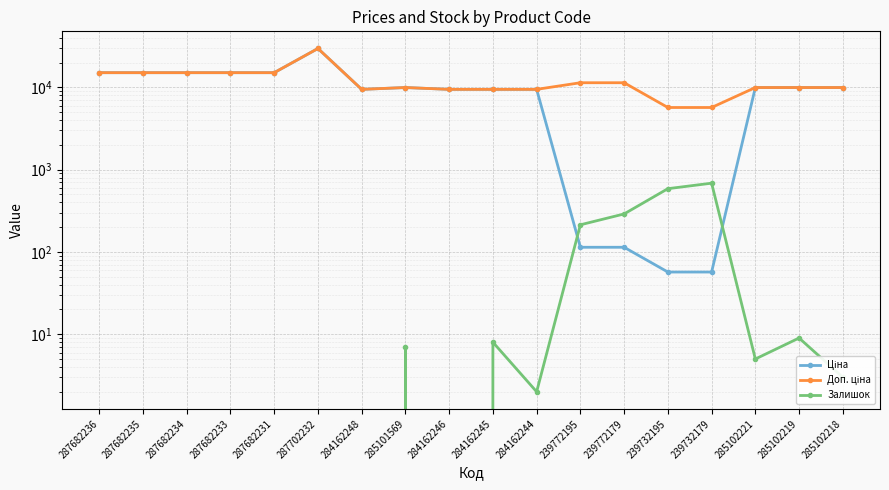

What are all the series names shown in the legend?

Ціна, Доп. ціна, Залишок